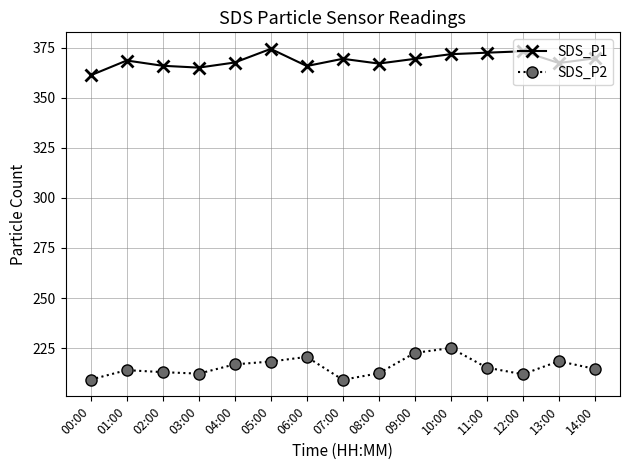

List the series in order of their peak value, lowest first.

SDS_P2, SDS_P1